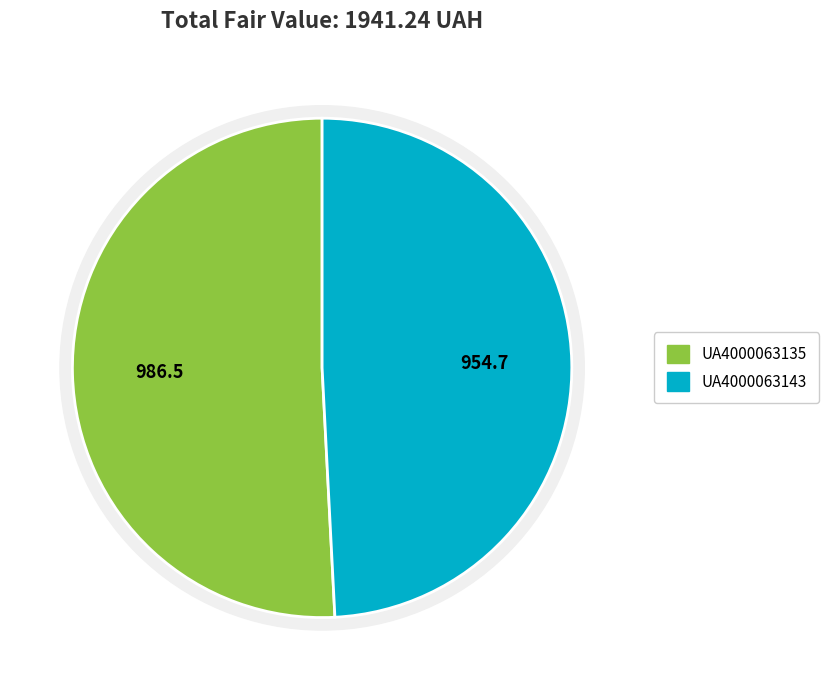

How many slices are in this pie chart?

2